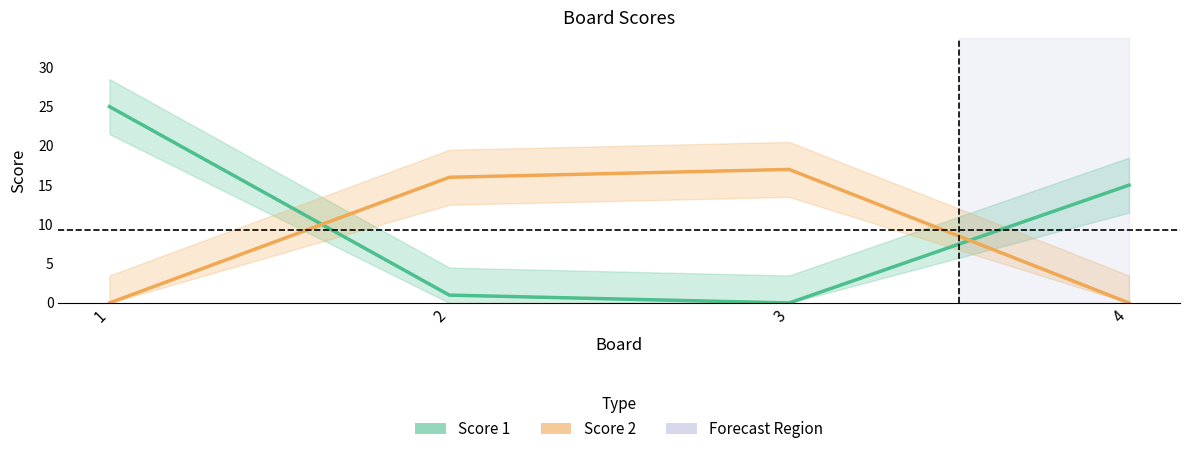

What are all the series names shown in the legend?

Score 1, Score 2